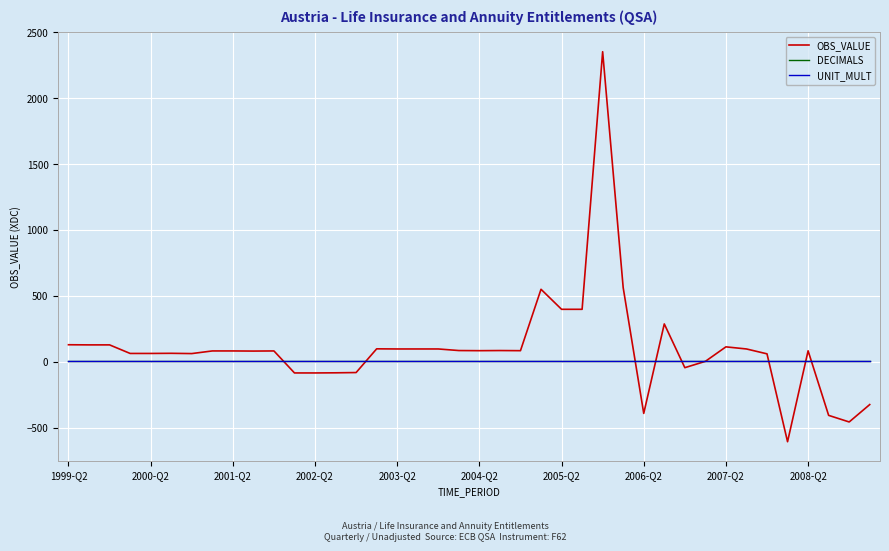

What is the highest value of the OBS_VALUE series?

2353